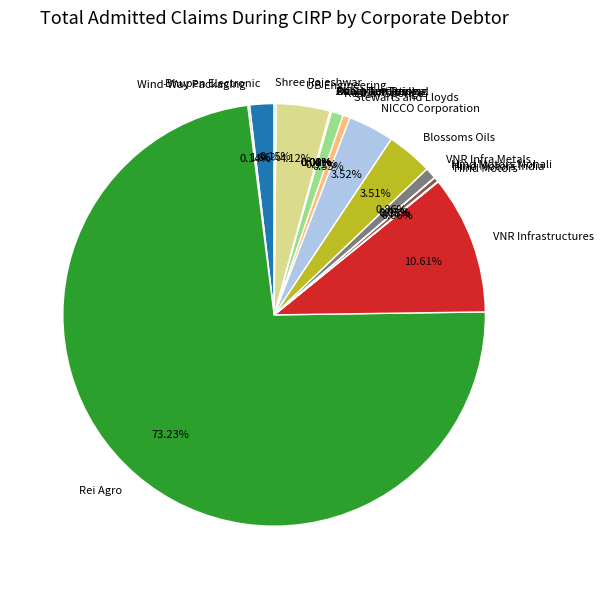

What is the largest slice in the pie chart?

Rei Agro